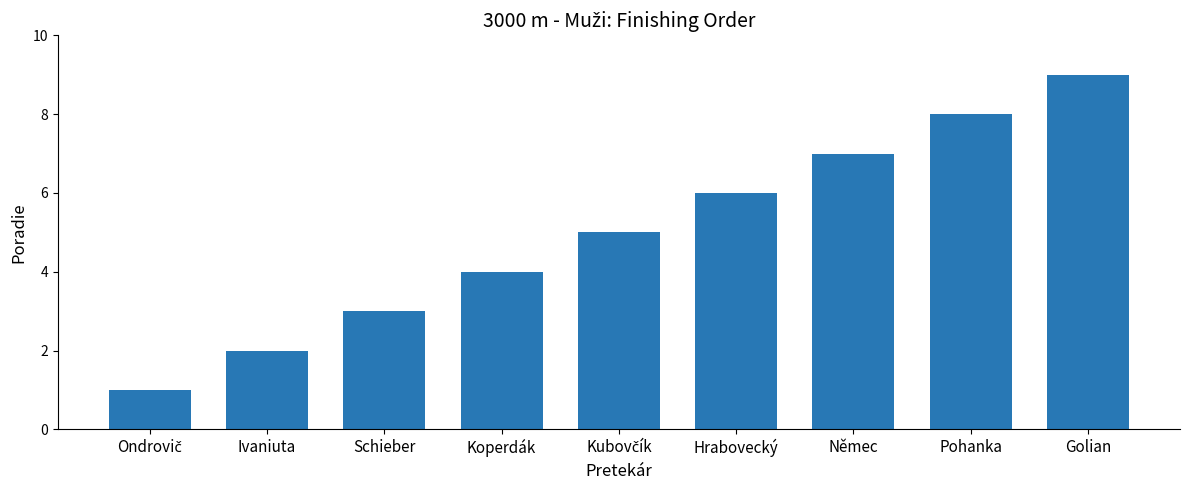

What is the maximum value shown in the chart?

9